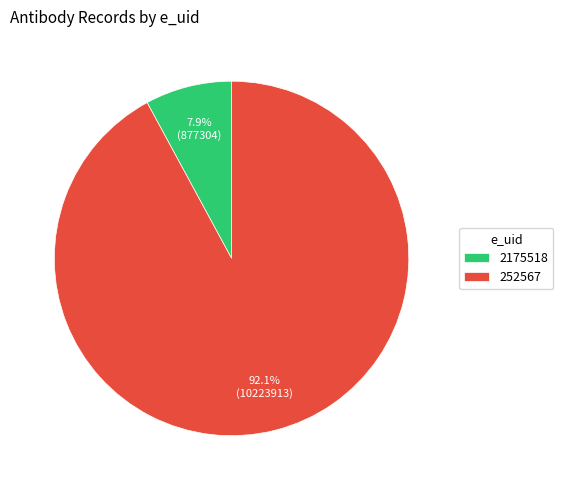

To the nearest percent, what is the average slice percentage?

50%